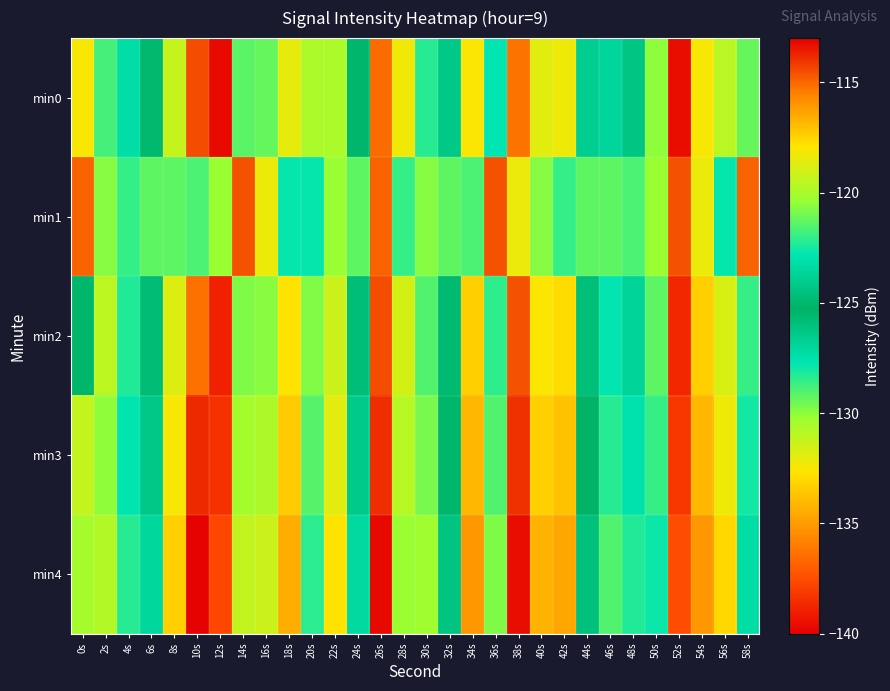

Between 54s and 28s, which is larger?

54s